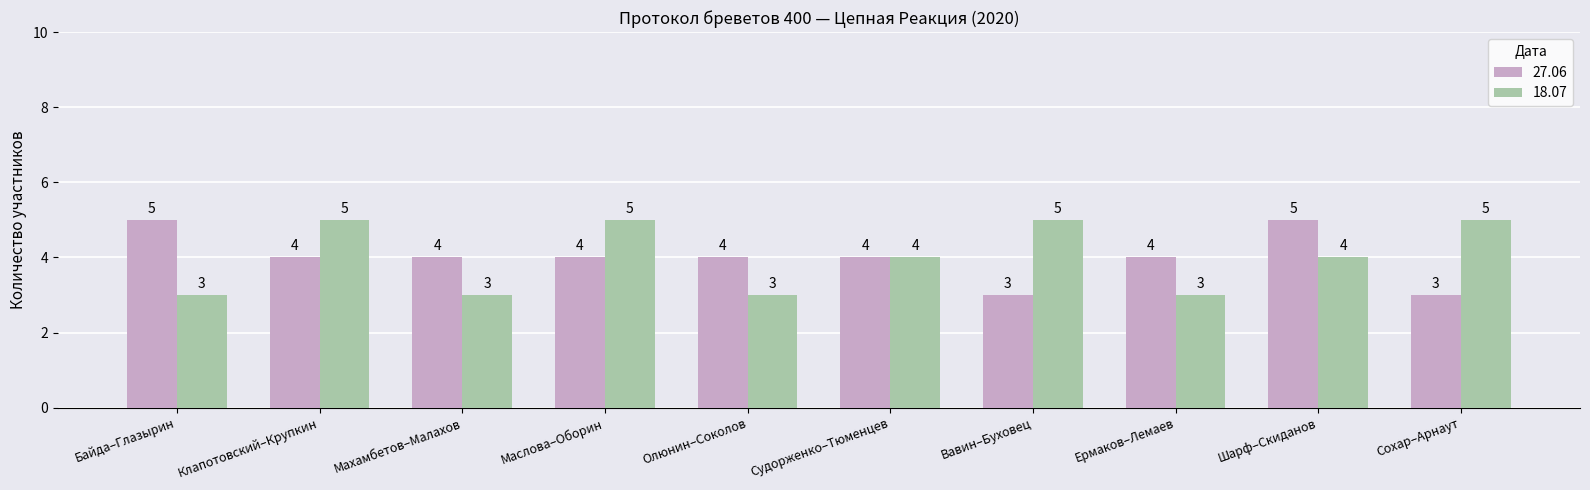

At Вавин–Буховец, list the series in order from smallest to largest.

27.06, 18.07